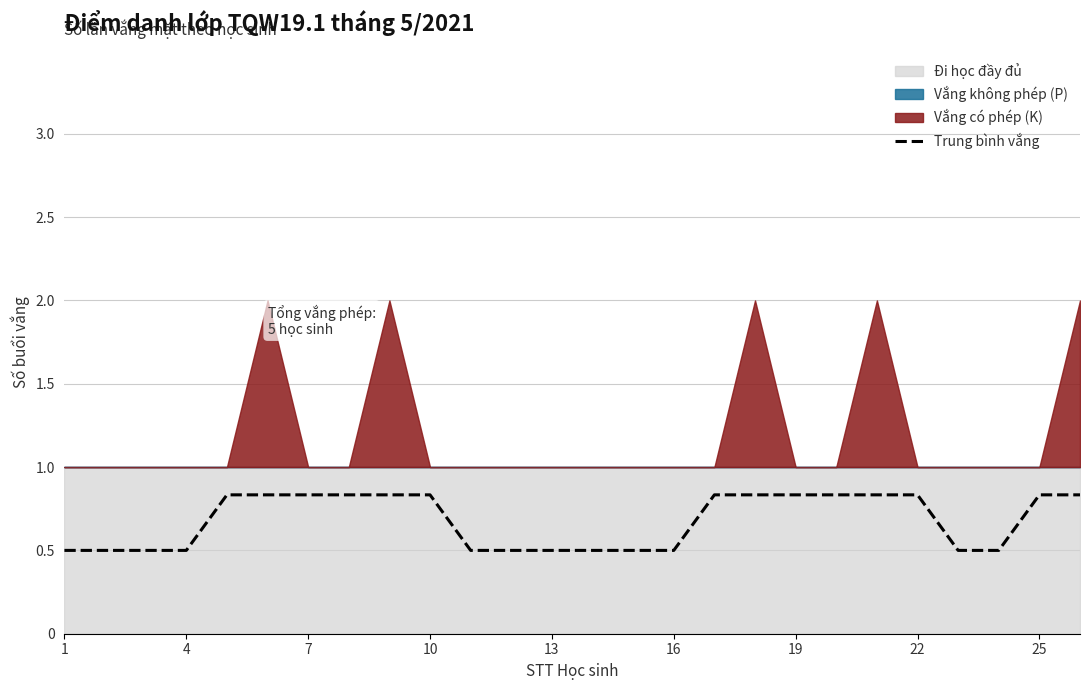

Reading left to right, transcribe all the data shown in this chart.

0.5	0.5	0.5	0.5	0.8	0.8	0.8	0.8	0.8	0.8	0.5	0.5	0.5	0.5	0.5	0.5	0.8	0.8	0.8	0.8	0.8	0.8	0.5	0.5	0.8	0.8